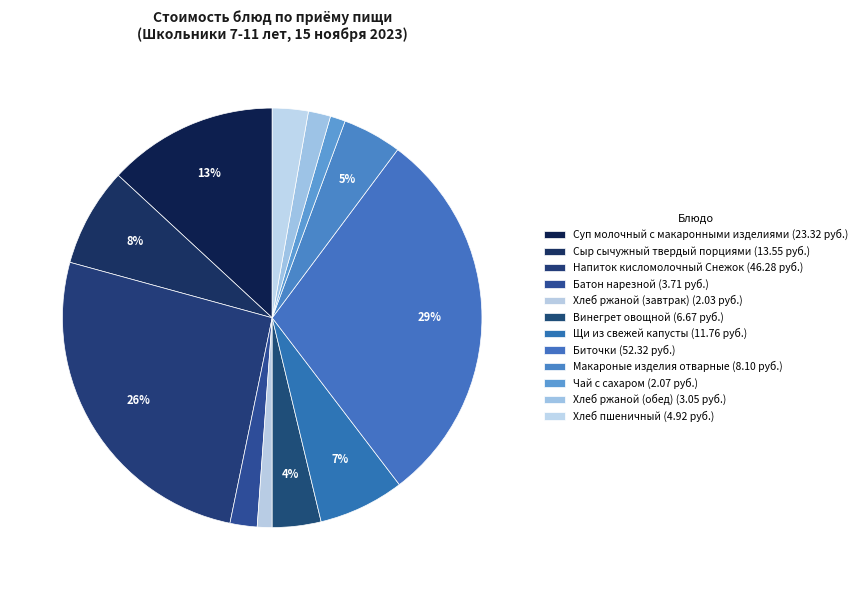

How many segments does this pie chart have?

12